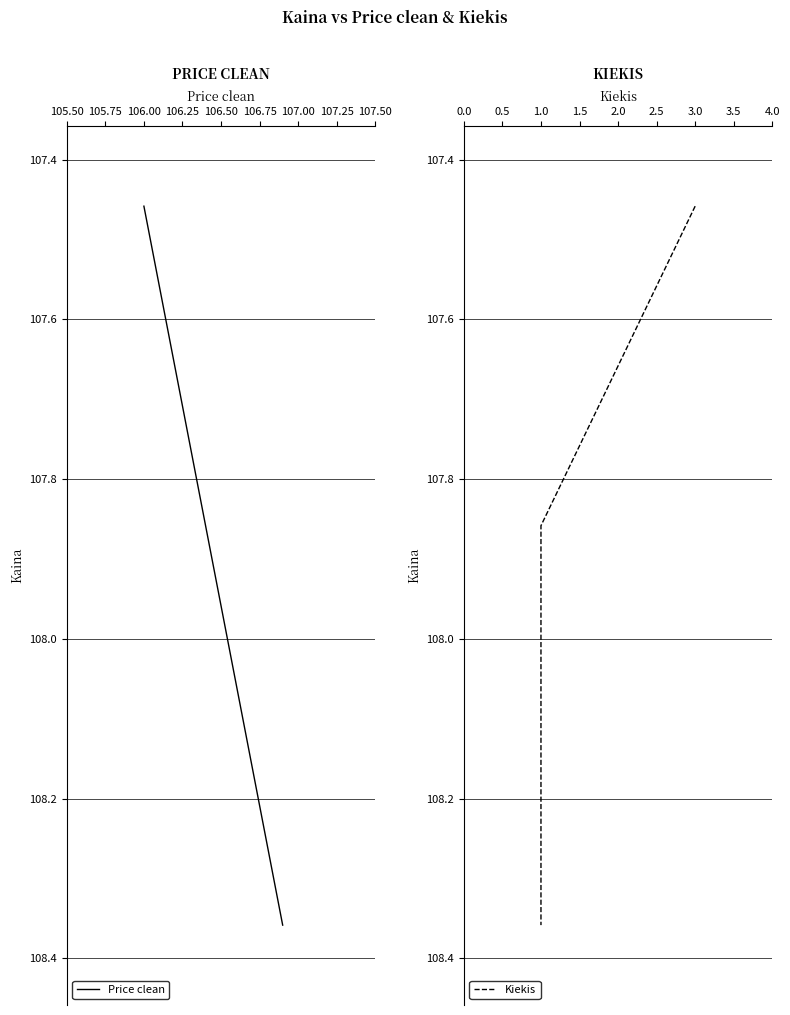

The value of Price clean at 106.00 is 52.8. True or false?

False